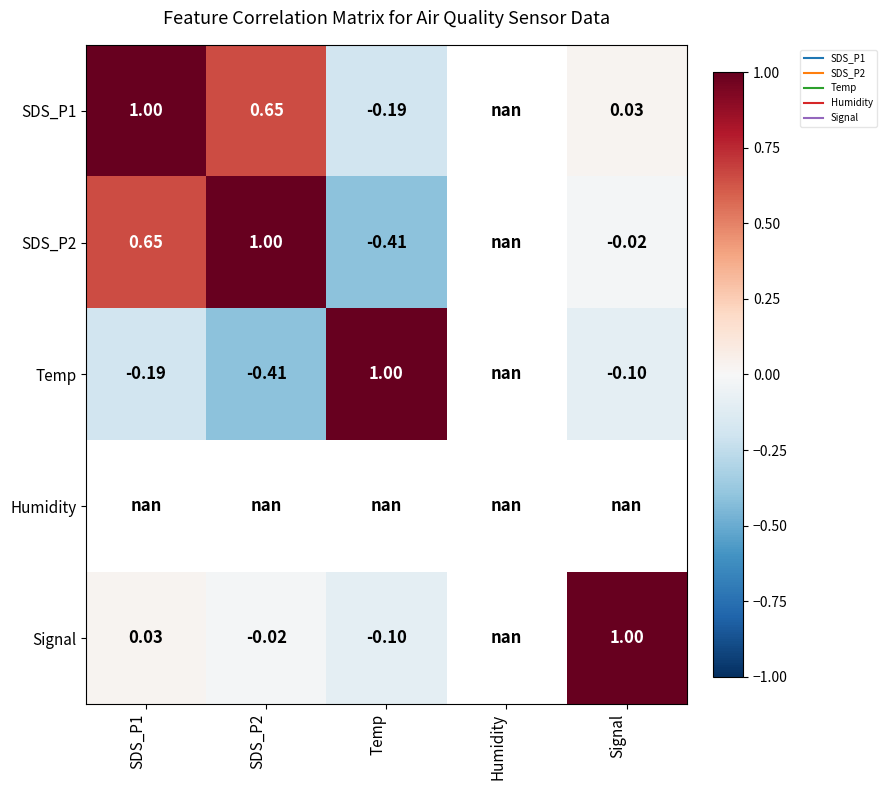

At which label does SDS_P1 reach its peak?

SDS_P1